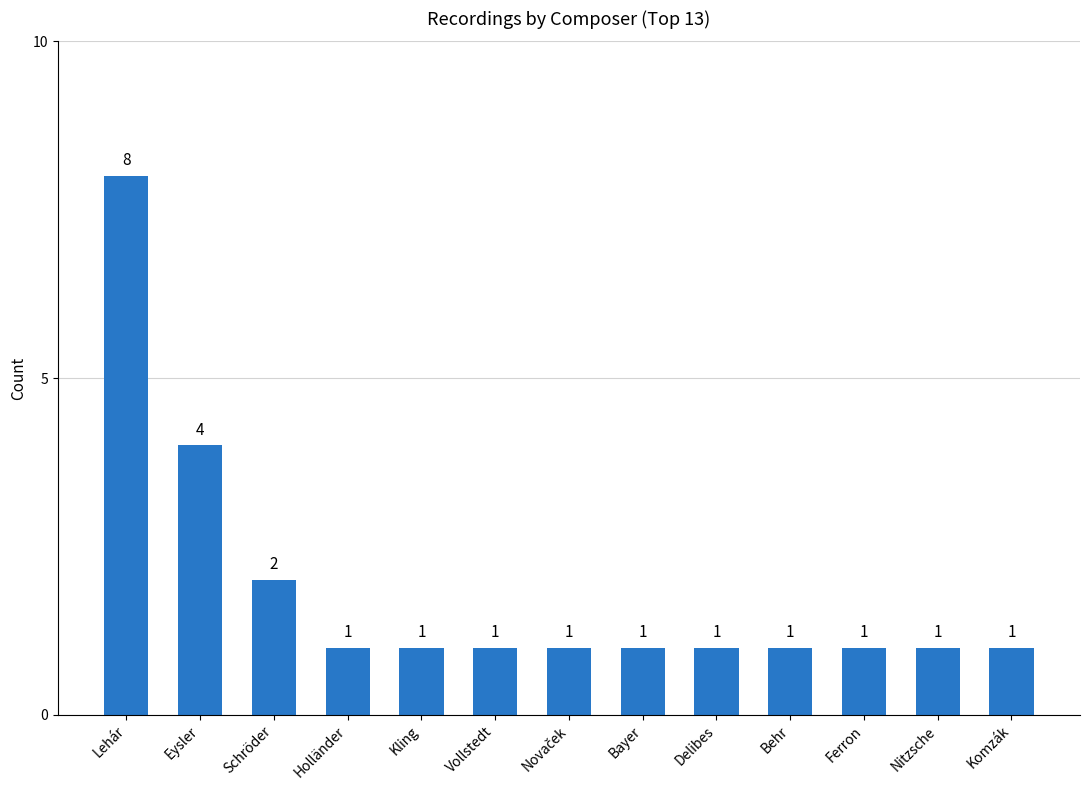

The value at Behr is 0. True or false?

False